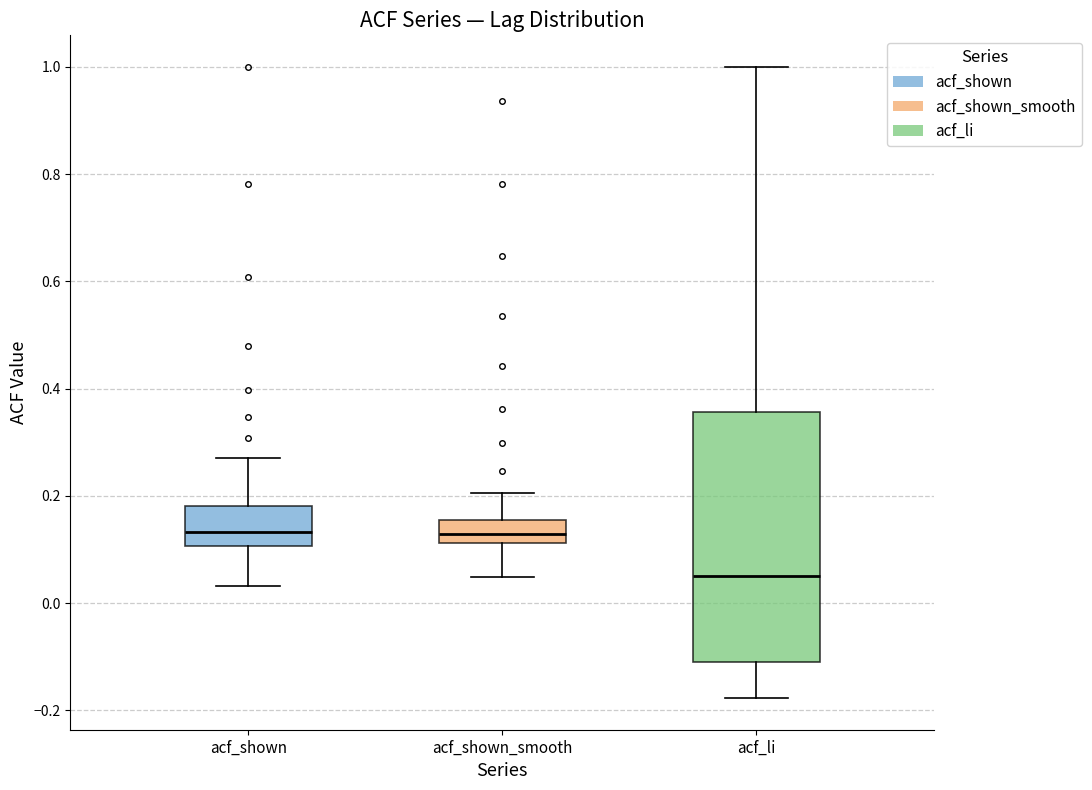

Which box is the tallest, from its lower edge to its upper edge?

acf_li